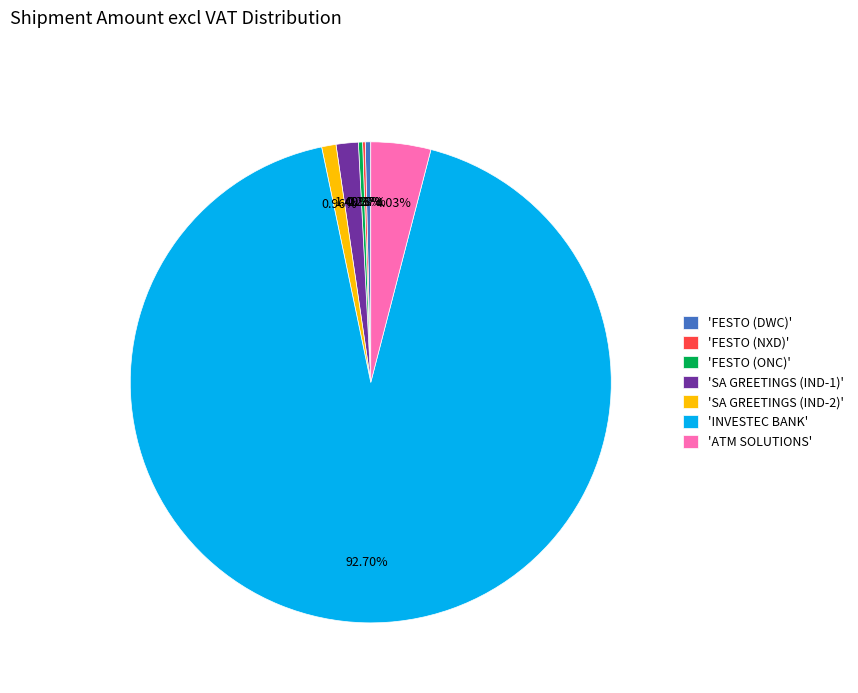

Between 'FESTO (ONC)' and 'ATM SOLUTIONS', which is larger?

'ATM SOLUTIONS'